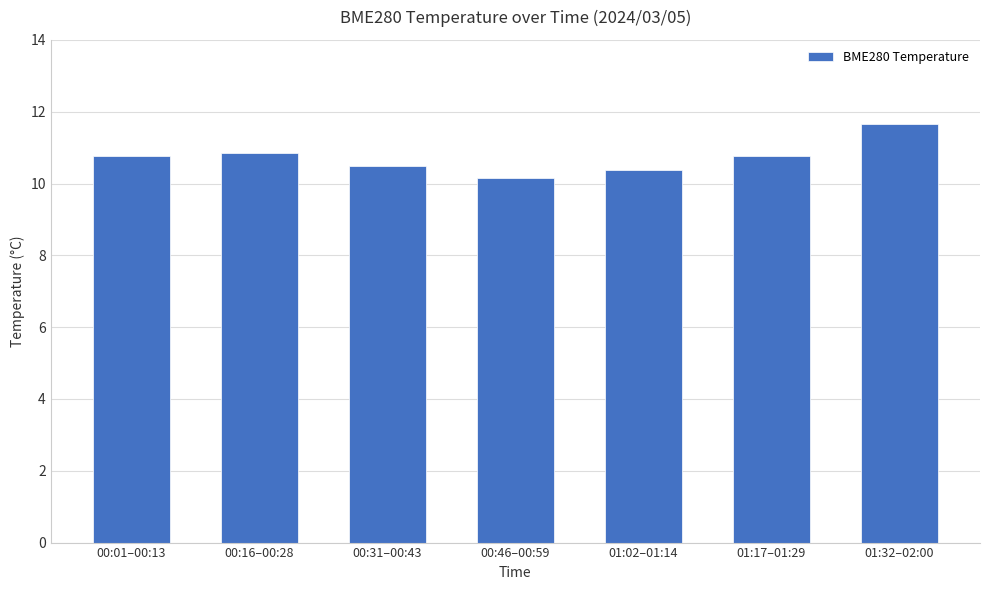

Are the bars grouped side by side (vs. stacked)?

No